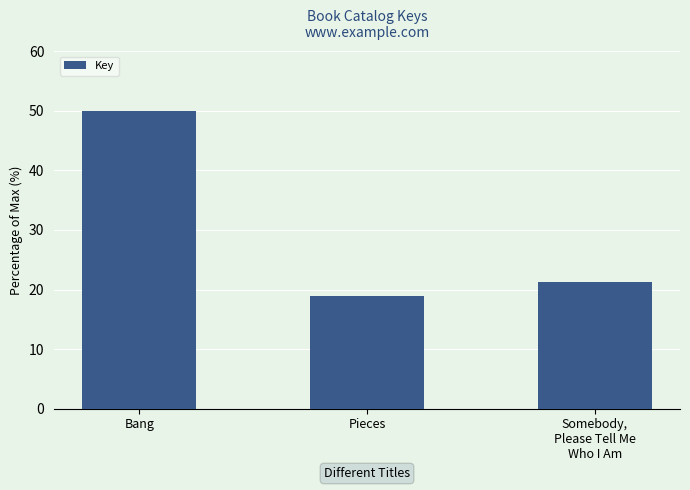

What is the maximum value shown in the chart?

50.0